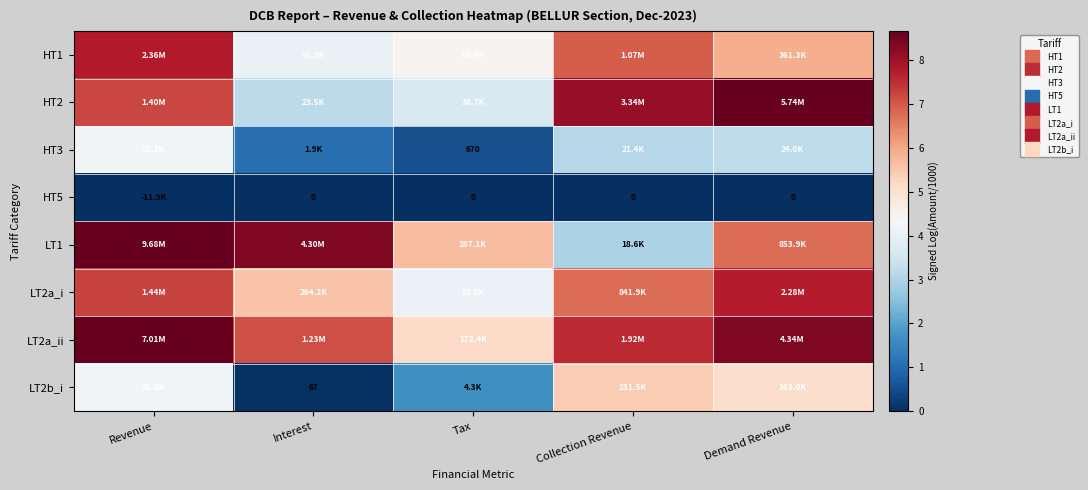

What is the difference between the maximum and second lowest values in the LT2b_i series?

3.8